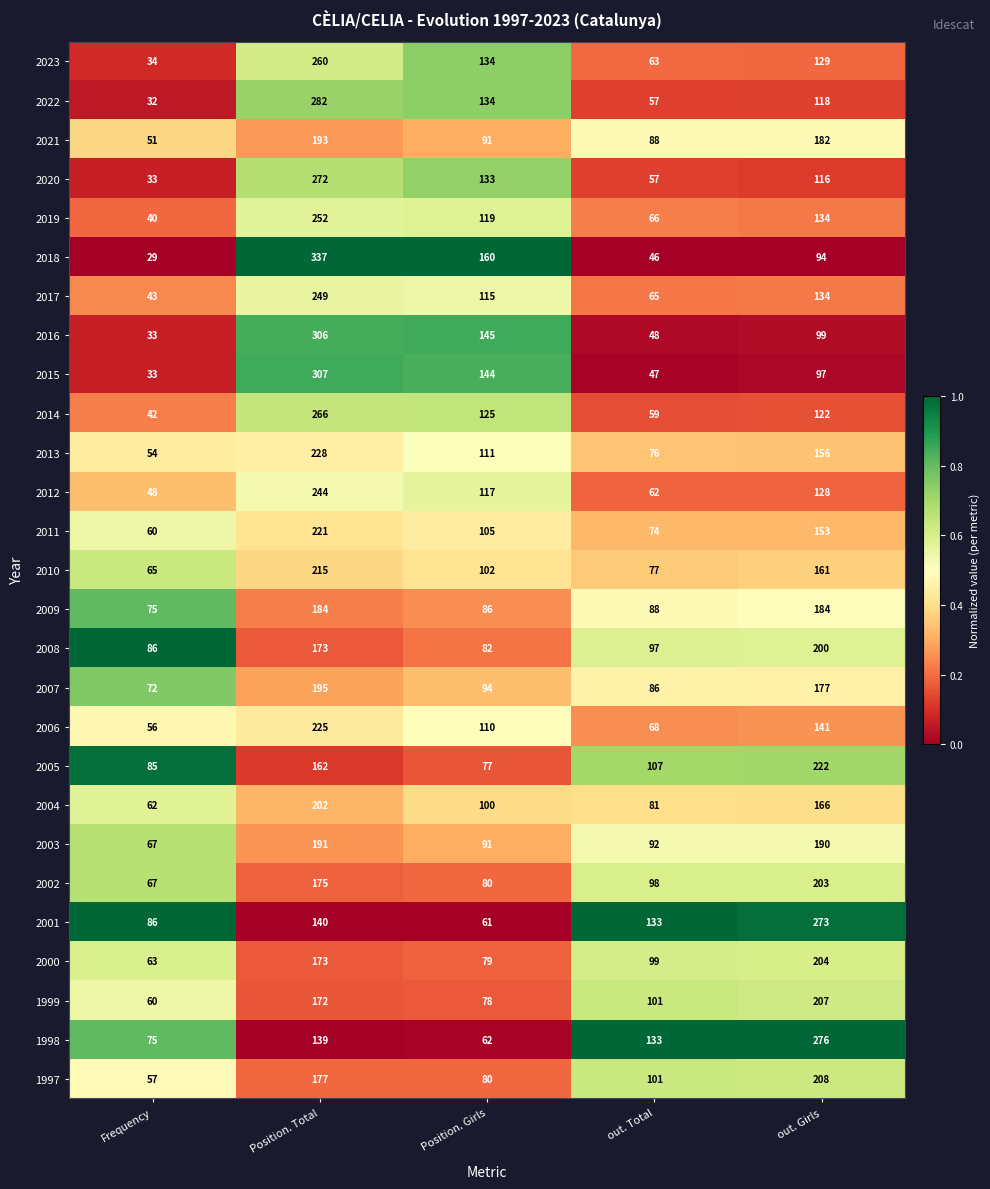

The value of 2010 at Position. Girls is 37. True or false?

False